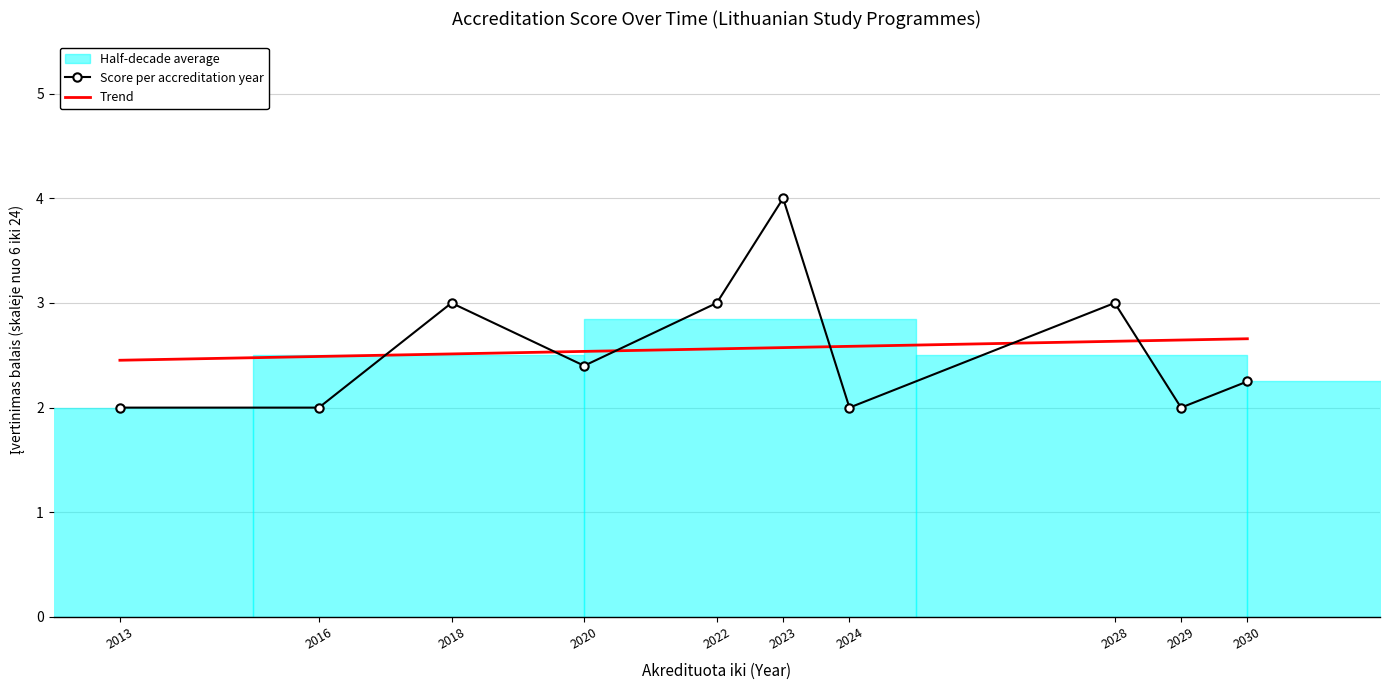

What is the minimum value for Score per accreditation year?

2.0